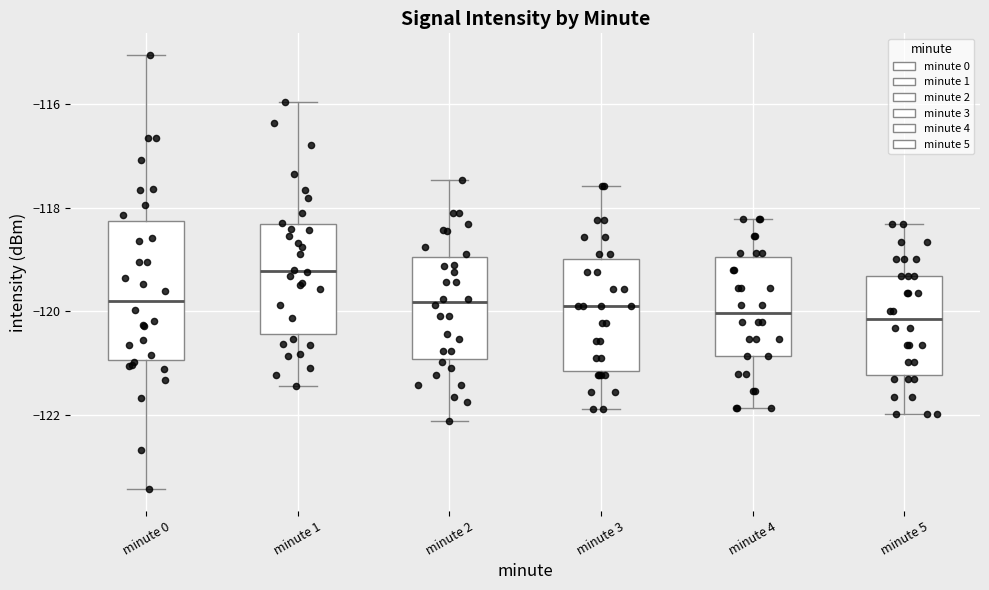

Reading left to right, read every box against the y-axis: the position of its median line, the range the box covers, and the ends of its whiskers. The values are not printed on the chart, so give them approximately, as read against the axis.

minute 0: median -119.8, box -121.0 to -118.2, whiskers -123.4 to -115.0
minute 1: median -119.2, box -120.4 to -118.4, whiskers -121.4 to -116.0
minute 2: median -119.8, box -121.0 to -119.0, whiskers -122.2 to -117.4
minute 3: median -120.0, box -121.2 to -119.0, whiskers -122.0 to -117.6
minute 4: median -120.0, box -120.8 to -119.0, whiskers -121.8 to -118.2
minute 5: median -120.2, box -121.2 to -119.4, whiskers -122.0 to -118.4